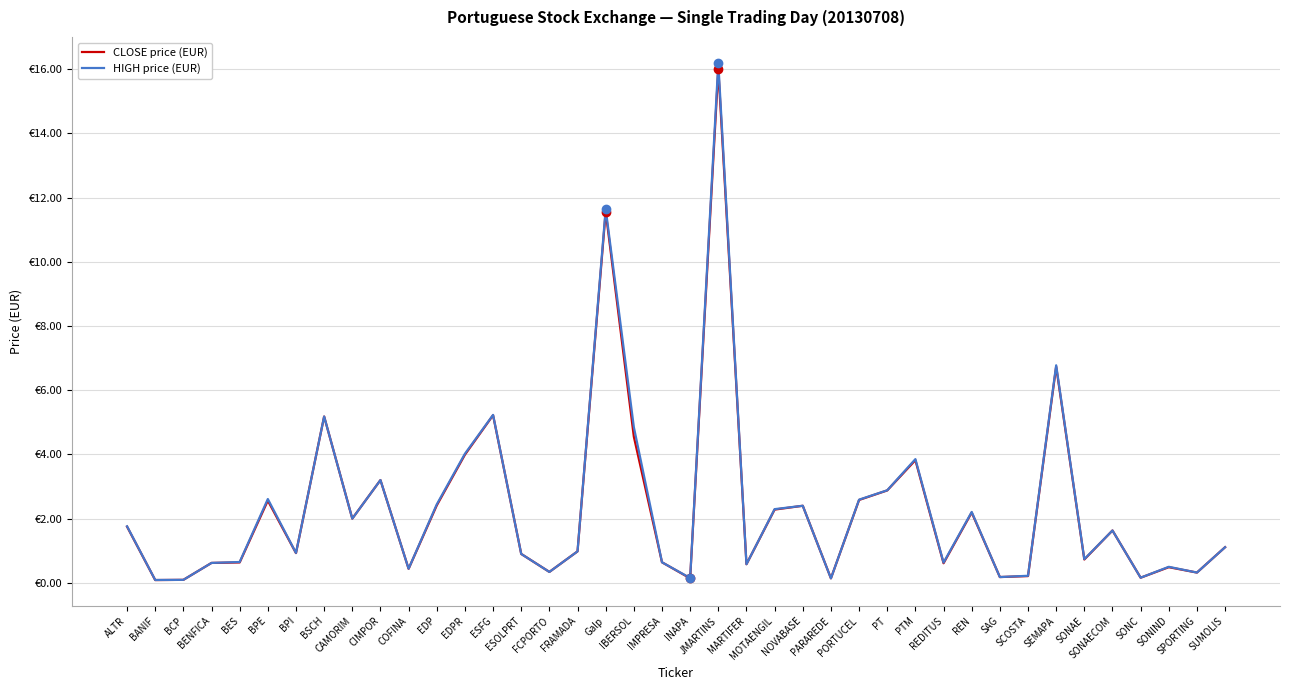

Does the chart have visible grid lines?

Yes